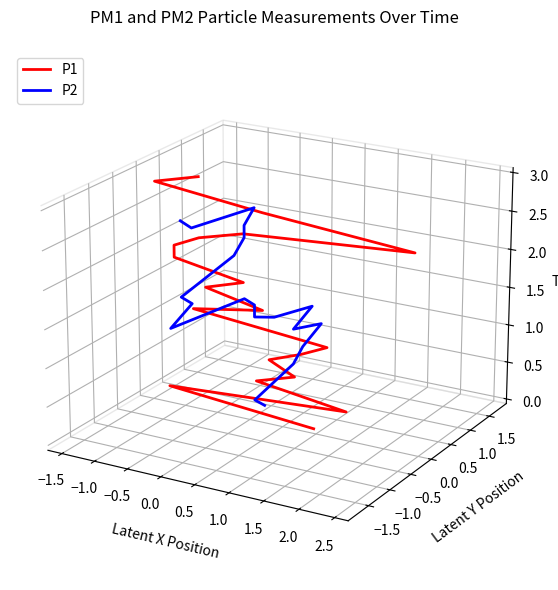

Rank the series at 2.5 from lowest to highest value.

P1, P2